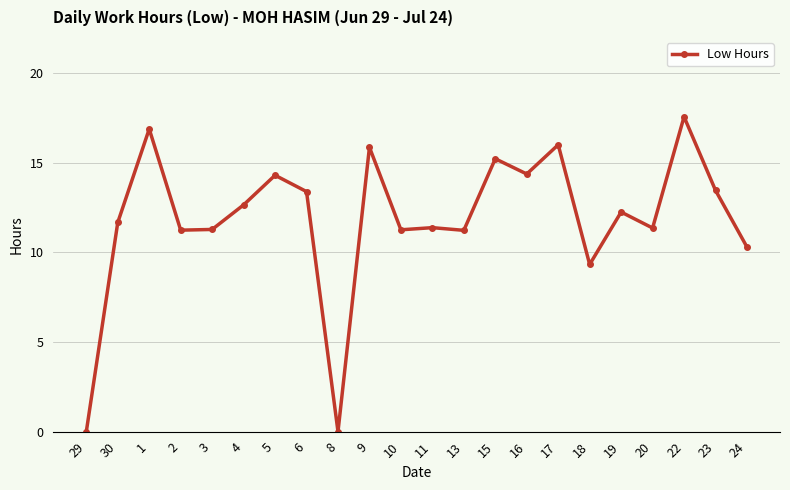

How many values are below 12?

11